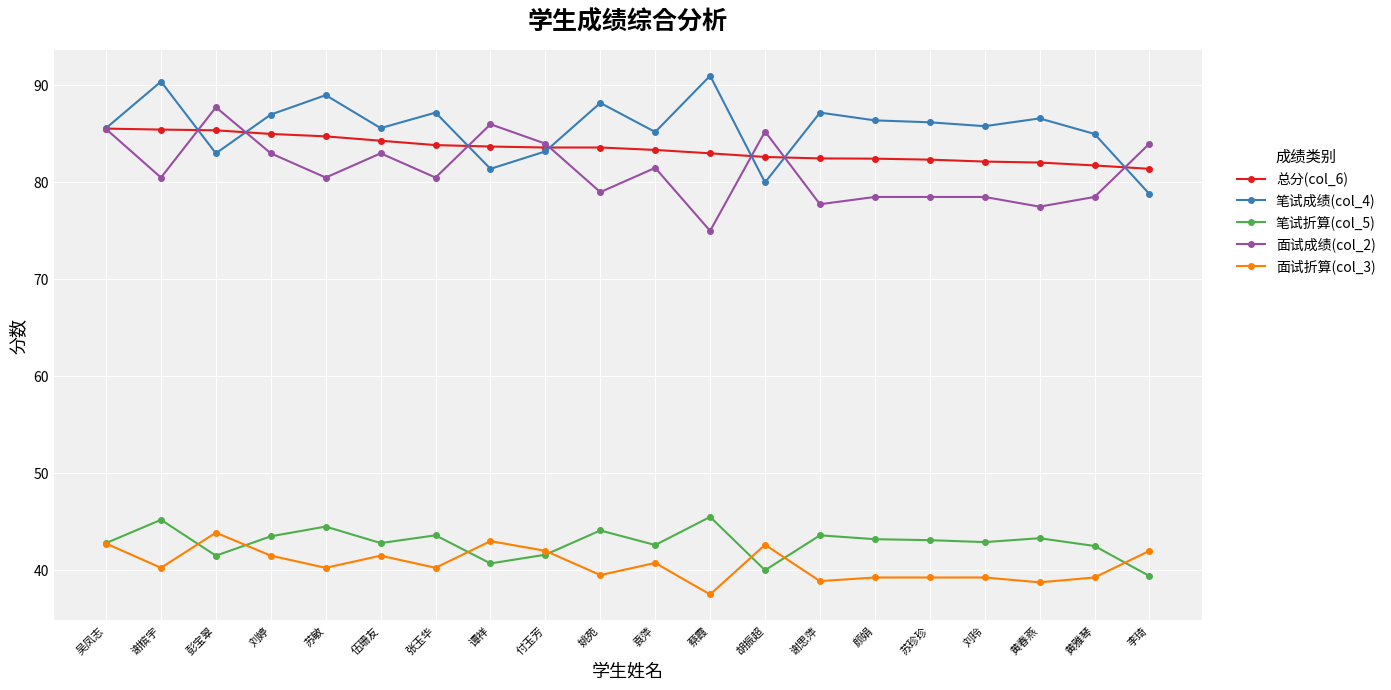

What value does the 面试成绩(col_2) series have at 彭宝翠?

87.8